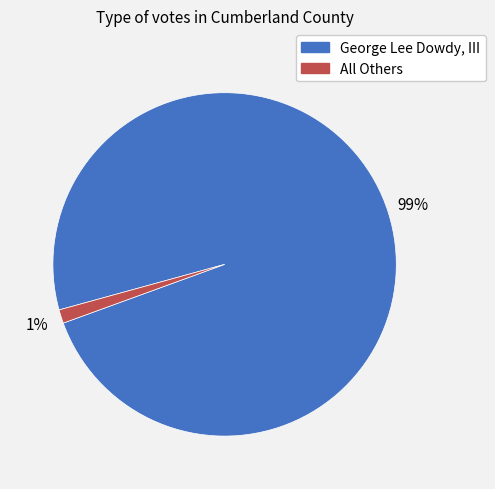

Combined, do George Lee Dowdy, III and All Others account for over 50%?

Yes